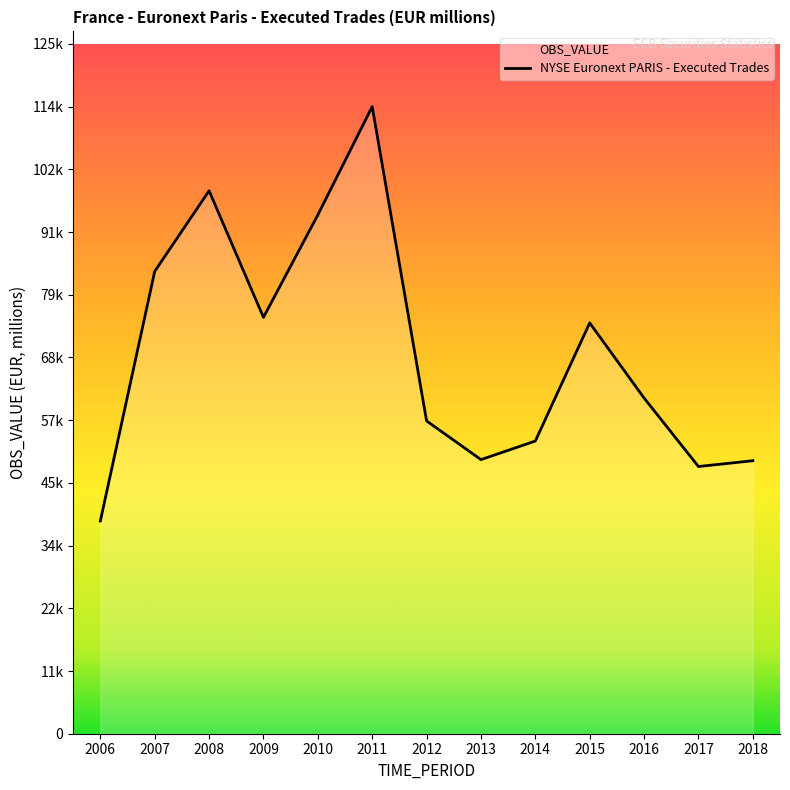

The chart shows a value of 39080 at 2012. True or false?

False